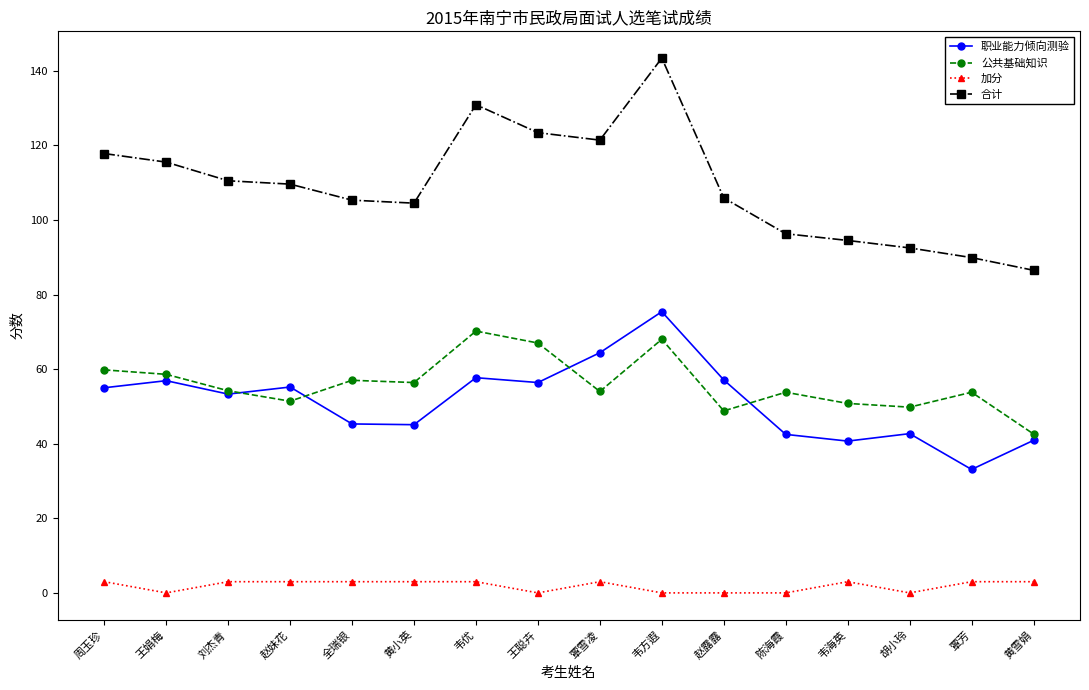

Which category has the highest value in the 合计 series?

韦方遐